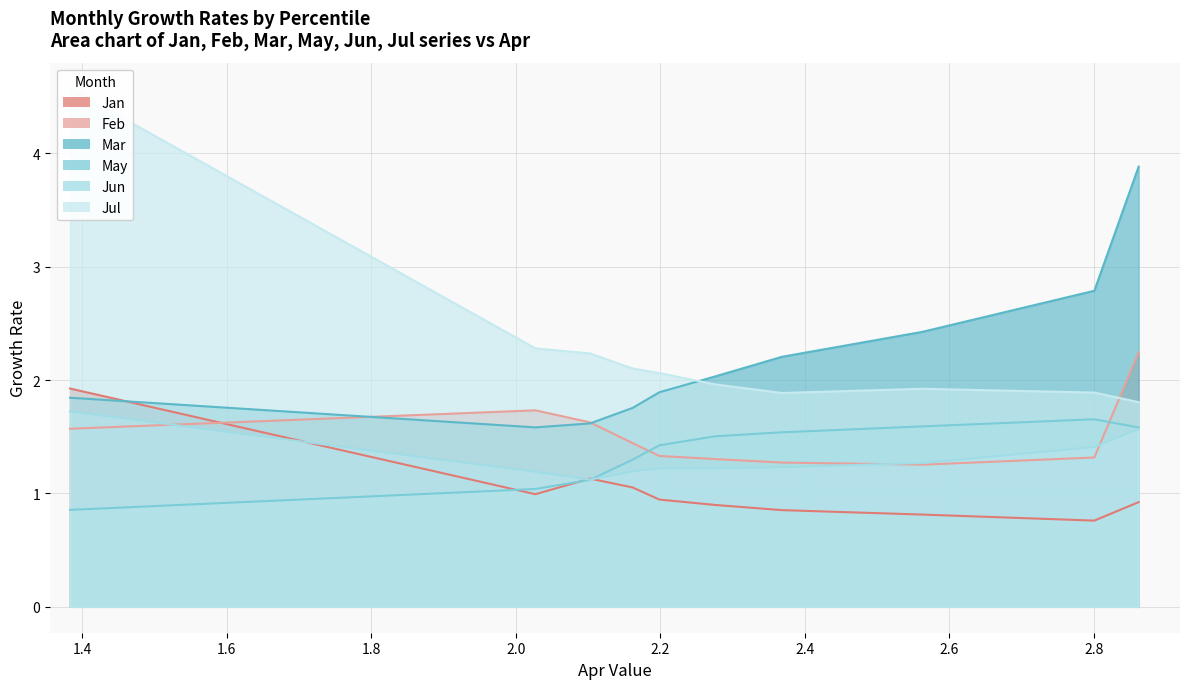

How many distinct data groups are displayed?

6